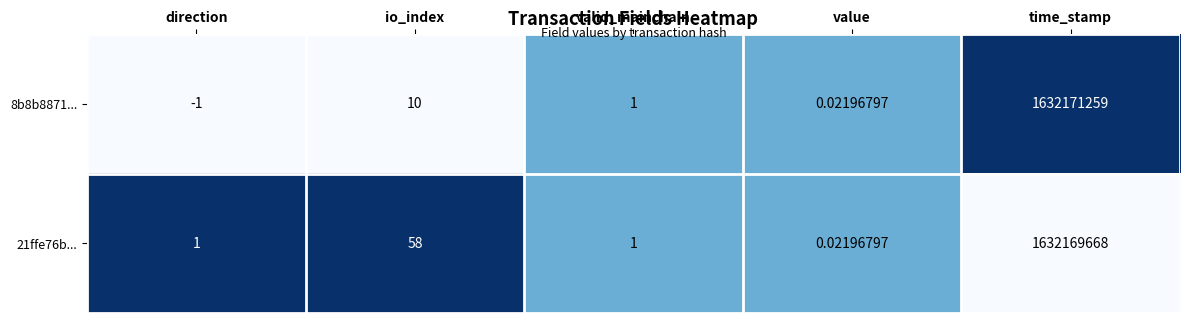

At which label does 21ffe76b... reach its minimum?

value